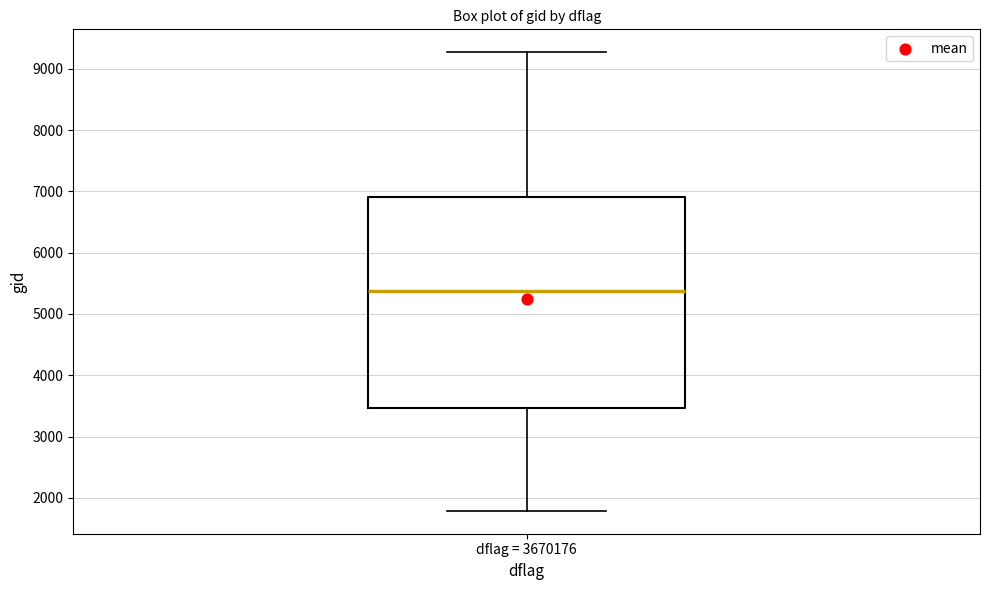

Read this box plot against the y-axis: the position of the median line, the range covered by the box, and the ends of both whiskers. The values are not printed on the chart, so give them approximately, as read against the axis.

median 5400, box 3500 to 6900, whiskers 1800 to 9300